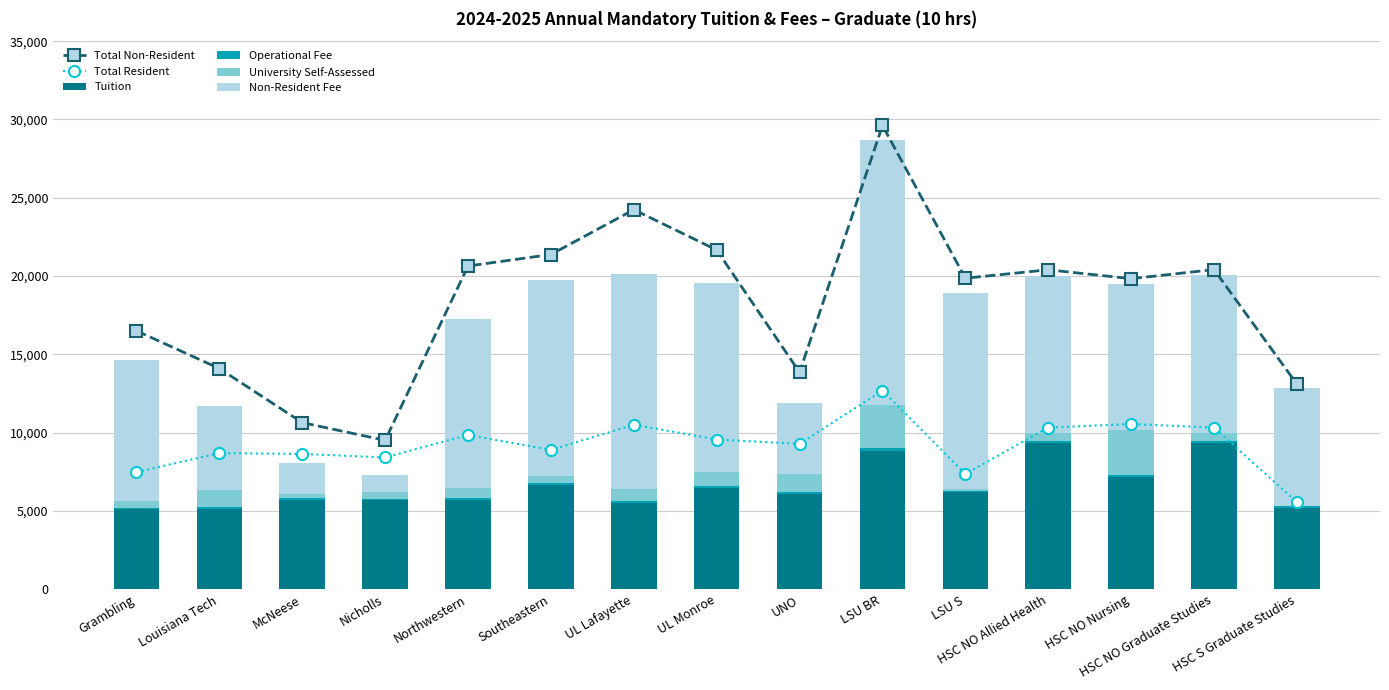

What is the value of the Total Resident bar at the 4th from the left?

8423.0